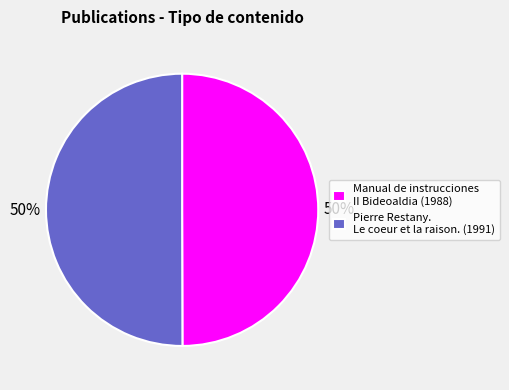

True or false: Pierre Restany. Le coeur et la raison. accounts for 64% of the total.

False